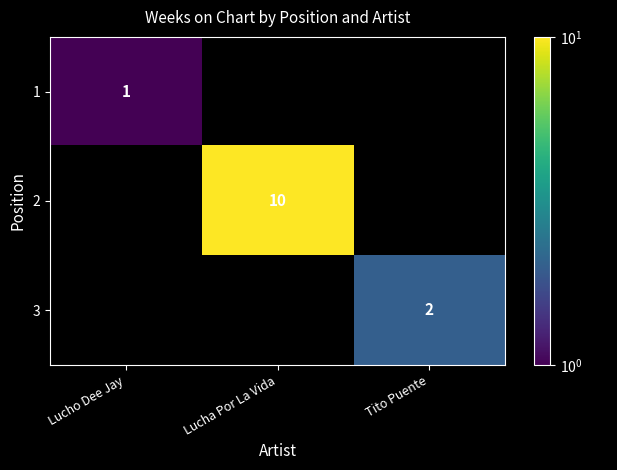

What is the smallest value displayed?

1.0